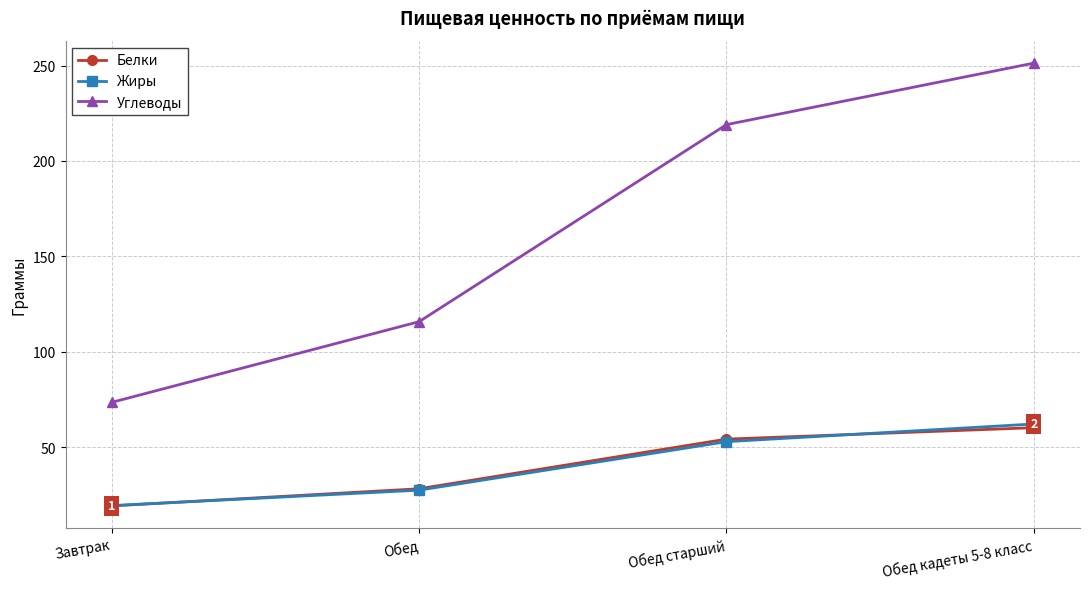

Between Обед and Обед кадеты 5-8 класс, which series saw the biggest shift?

Углеводы